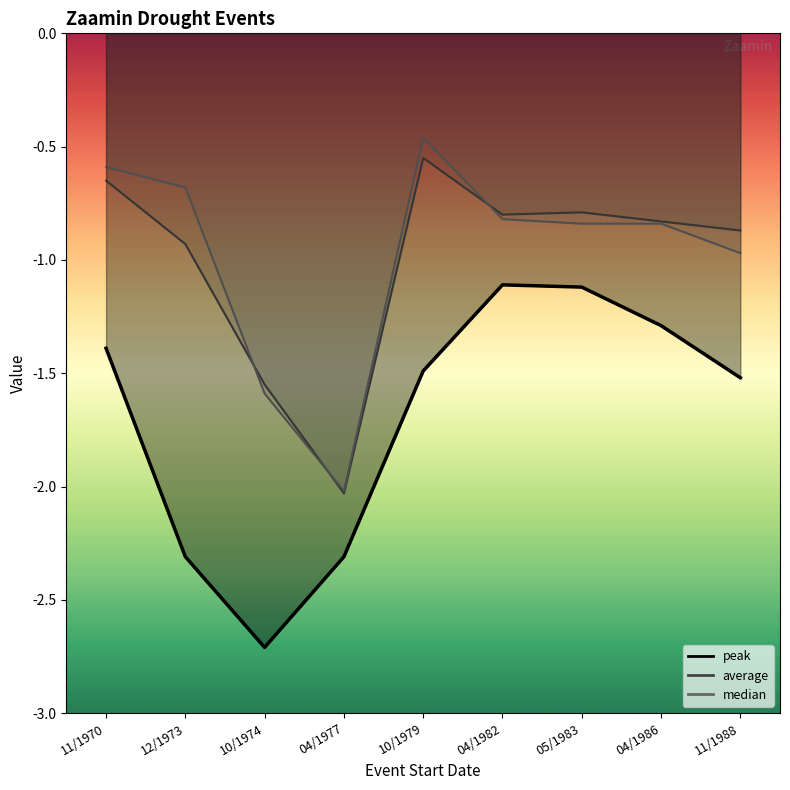

Is the value of peak at 11/1988 greater than the value of average at 04/1986?

No